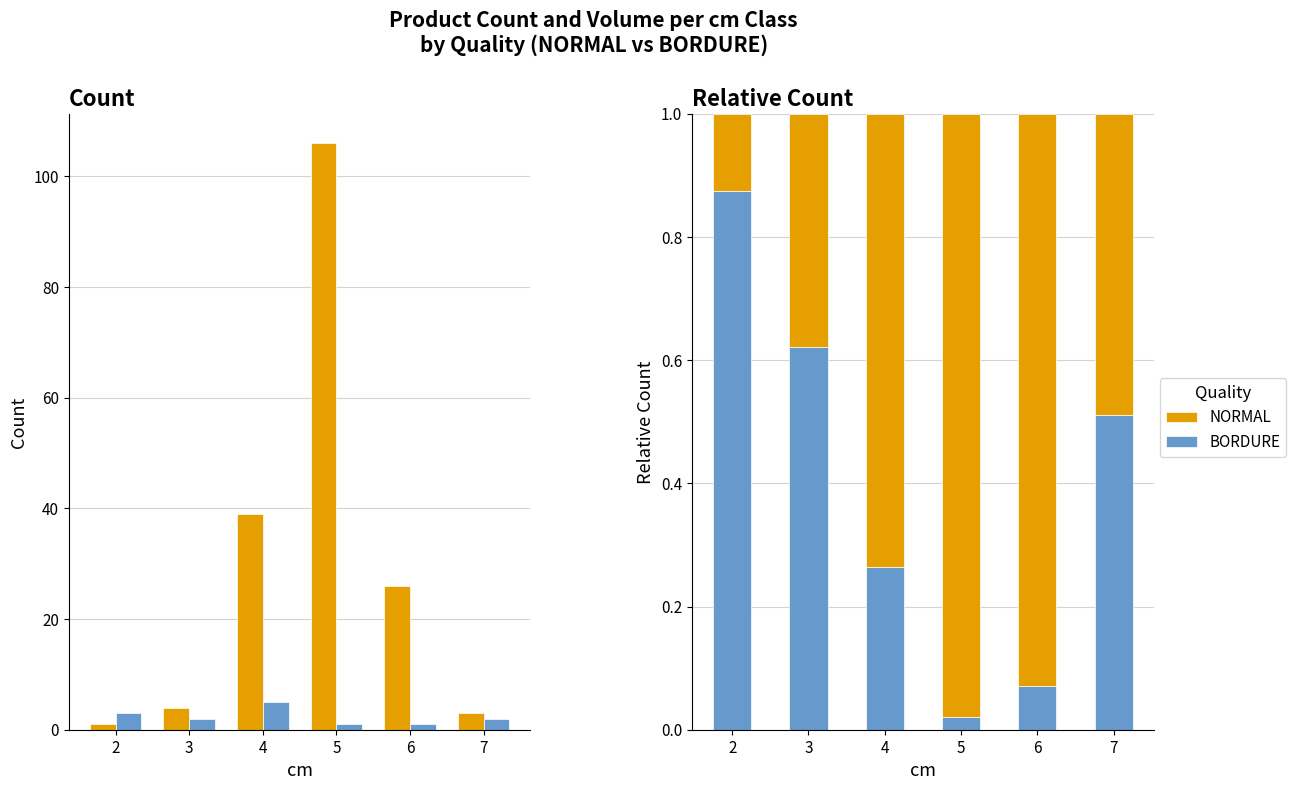

What is the difference between the BORDURE values at 4 and 3?

0.4